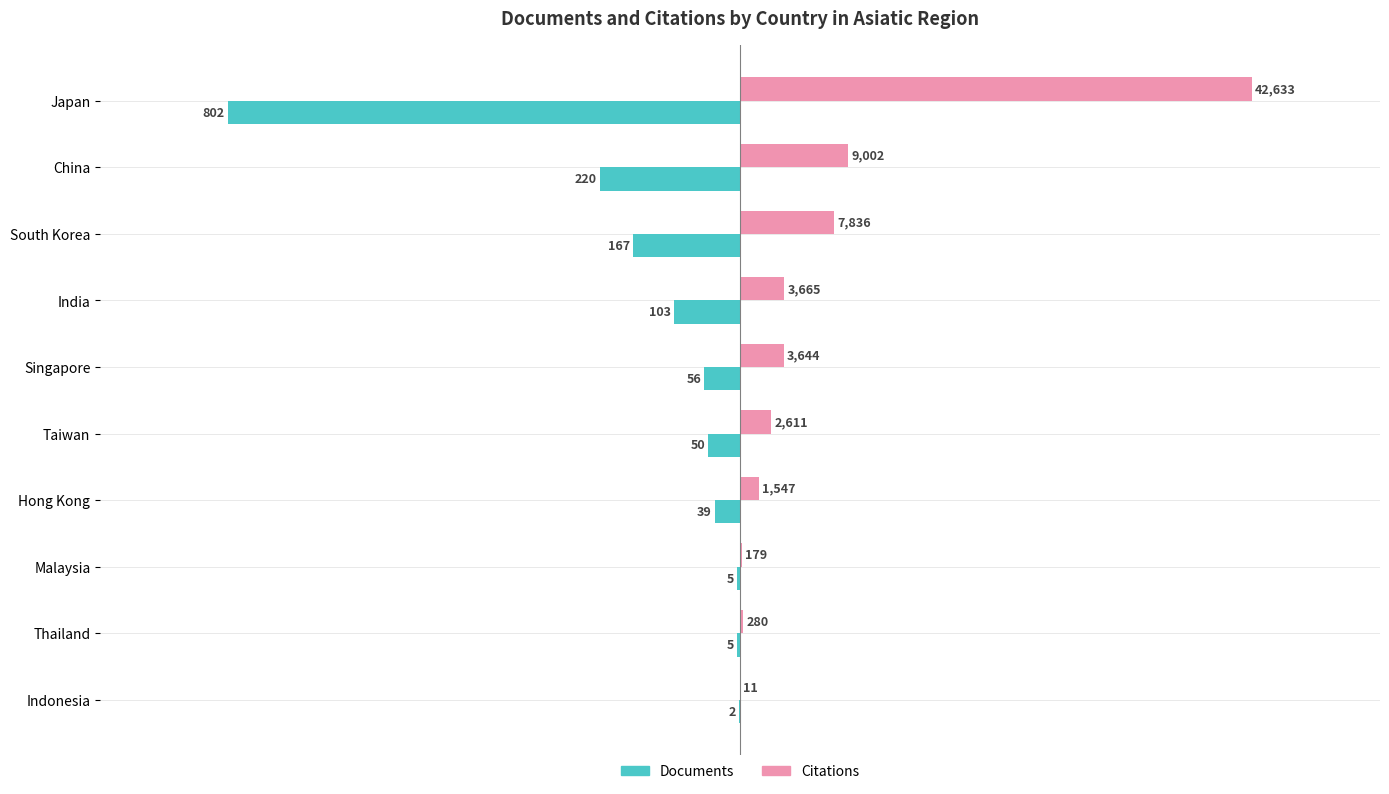

What are all the series names shown in the legend?

Documents, Citations